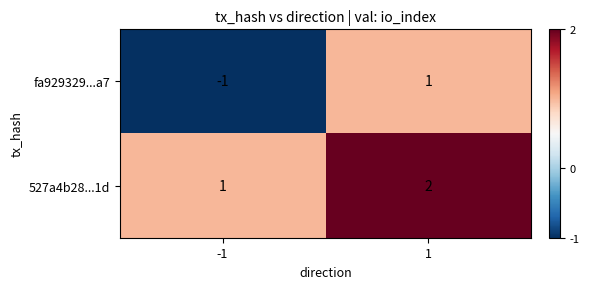

Between -1 and 1, which series saw the biggest shift?

fa929329...a7